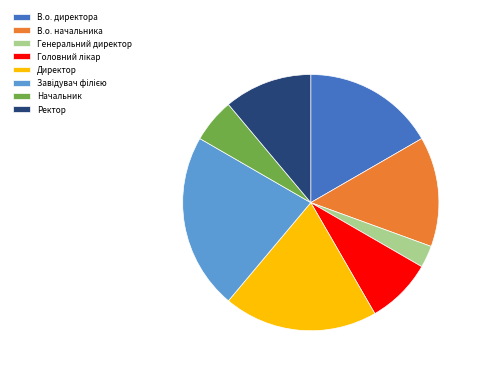

Is it true that В.о. директора is 17% of the pie?

True